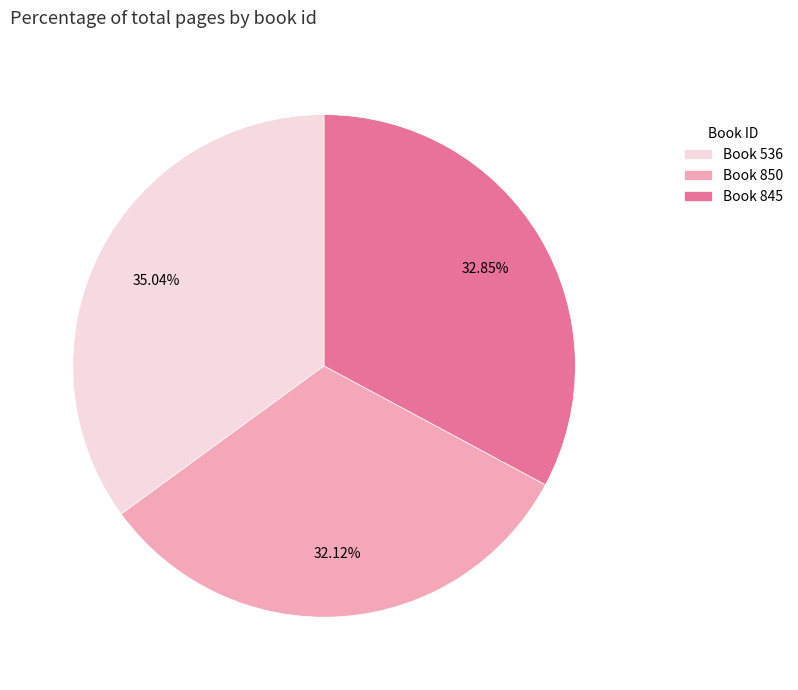

To the nearest percent, what is the average slice percentage?

33%